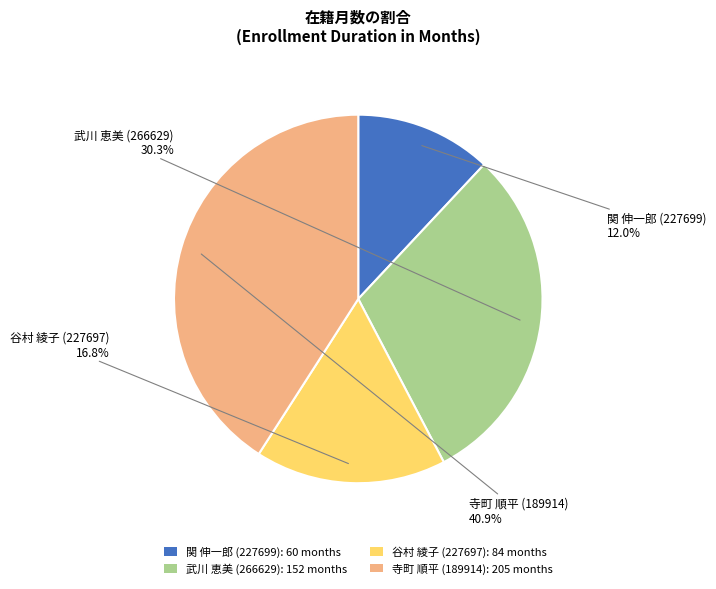

Is the sum of 谷村 綾子 (227697) and 武川 恵美 (266629) greater than half?

No